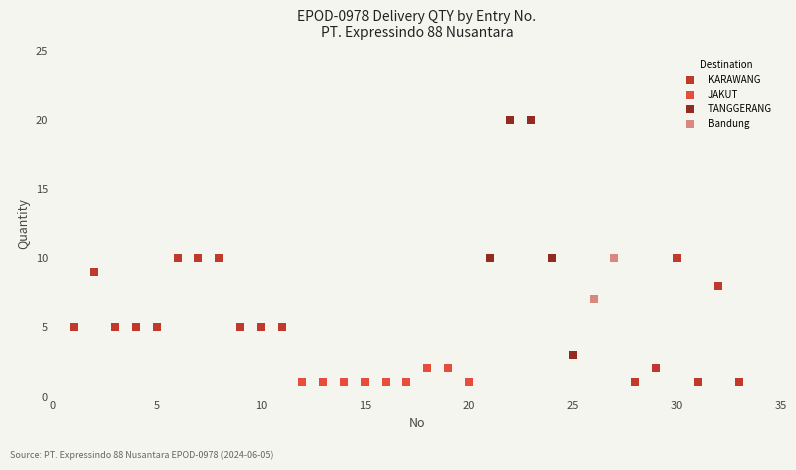

What are all the series names shown in the legend?

KARAWANG, JAKUT, TANGGERANG, Bandung